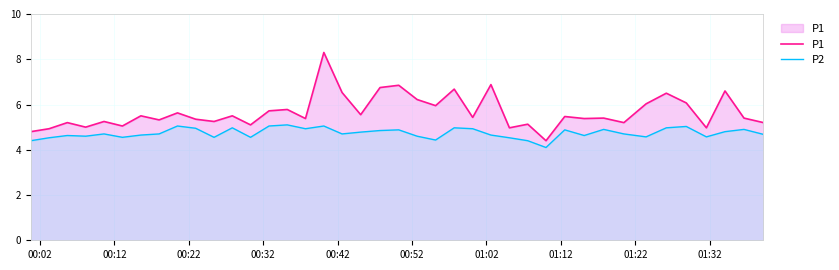

What is the sum of all P2 values?

189.4